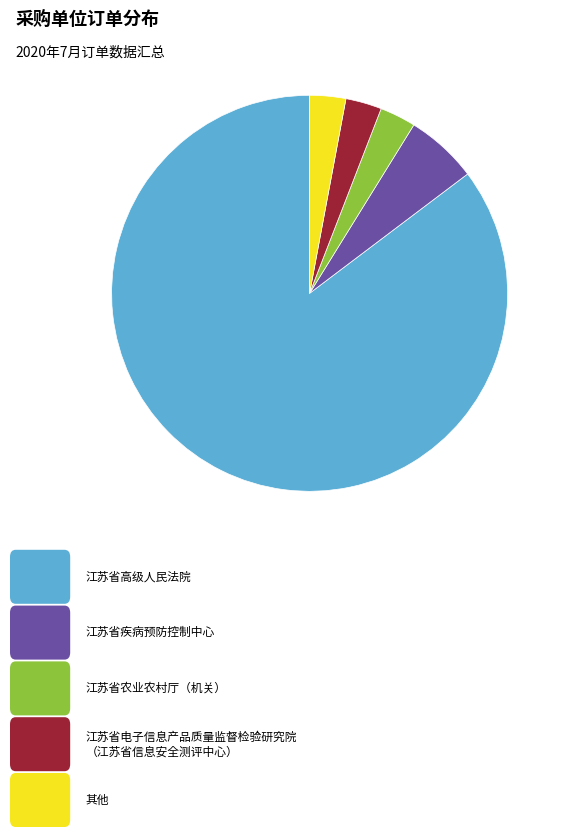

Is there any slice that represents more than half of the pie?

Yes